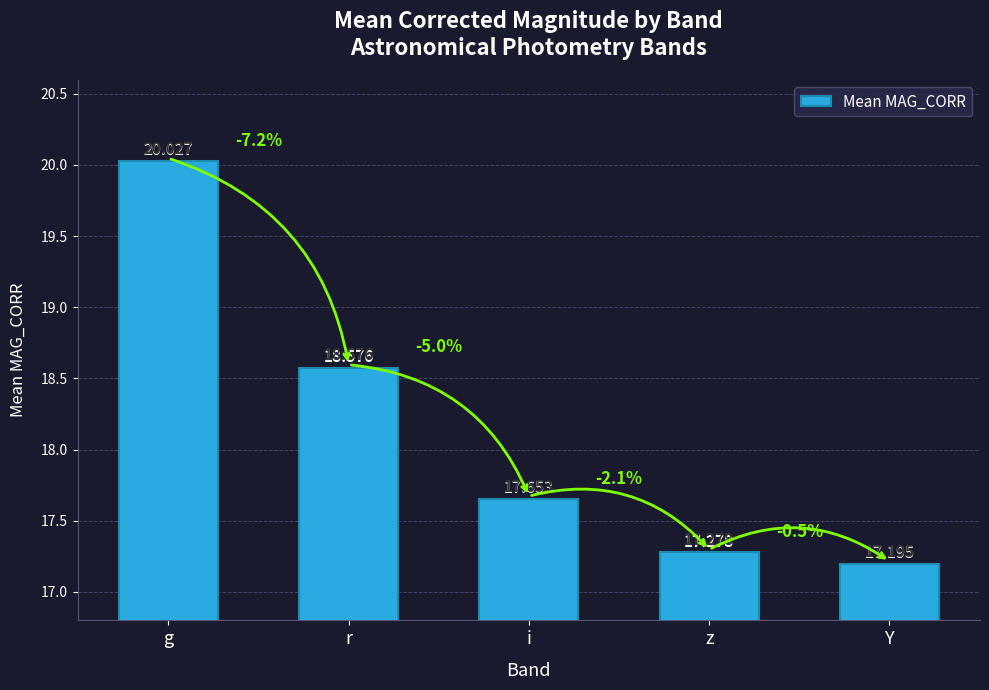

What is the difference between the values at i and Y?

0.5